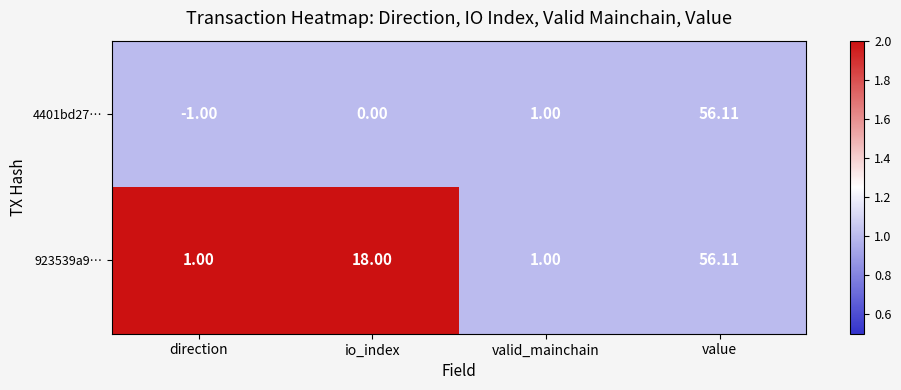

What is the smallest value displayed?

-1.0